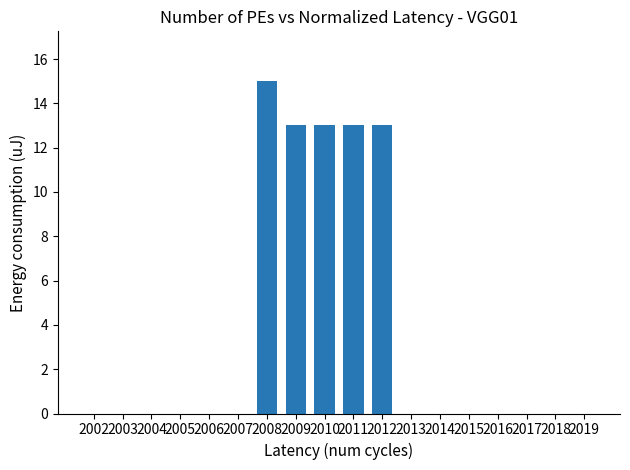

Count the number of data series in this chart.

1